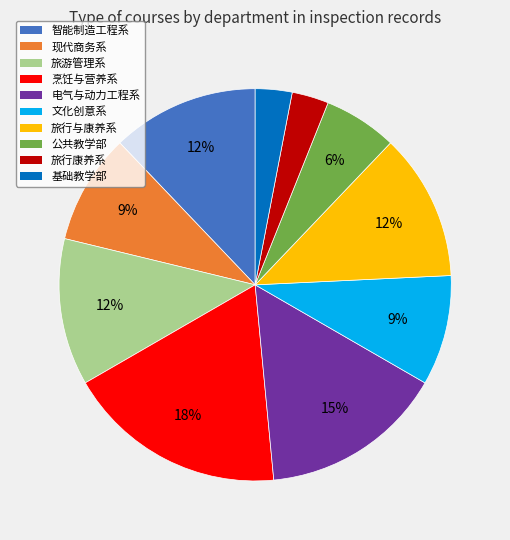

What percentage is the 公共教学部 slice, to the nearest percent?

6%